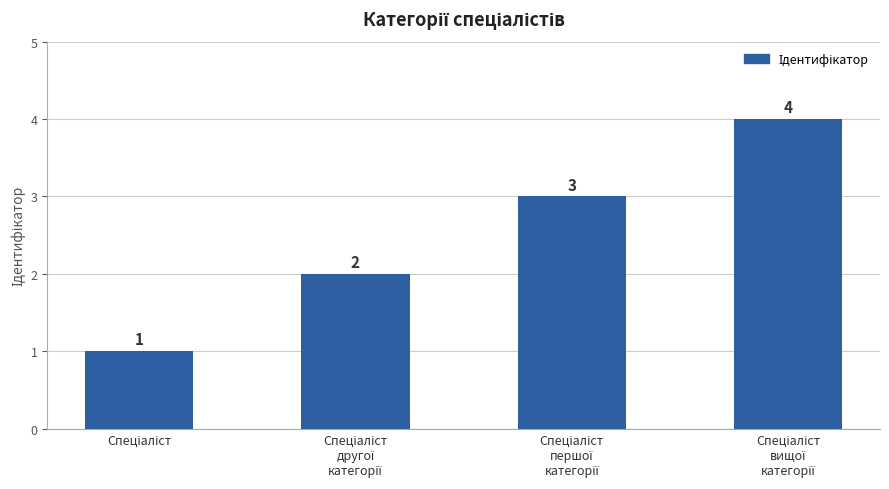

What is the difference between the maximum and minimum values?

3